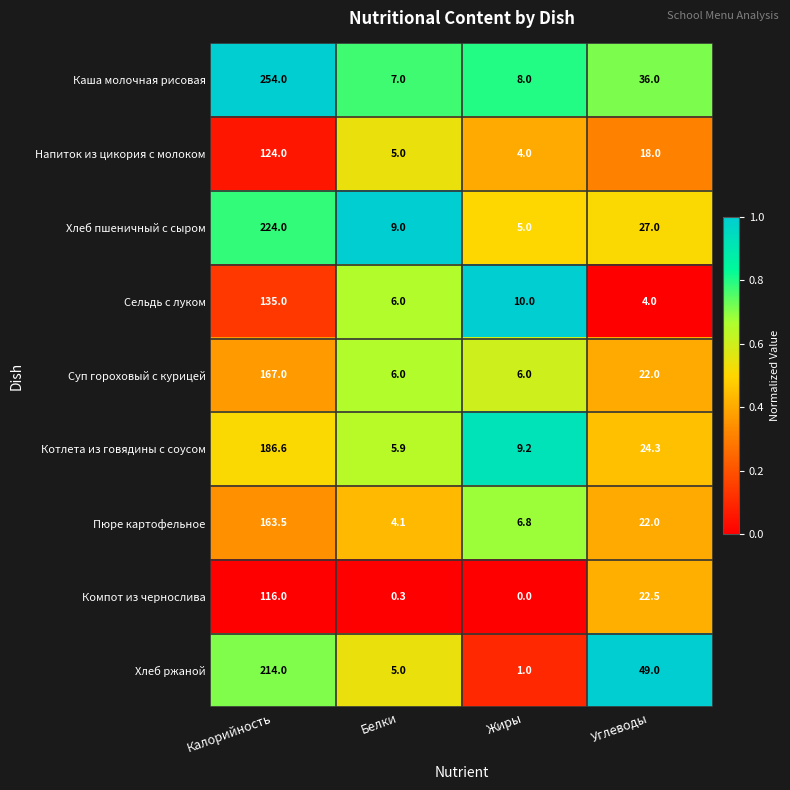

The Котлета из говядины с соусом series shows 9.2 at Жиры. True or false?

True